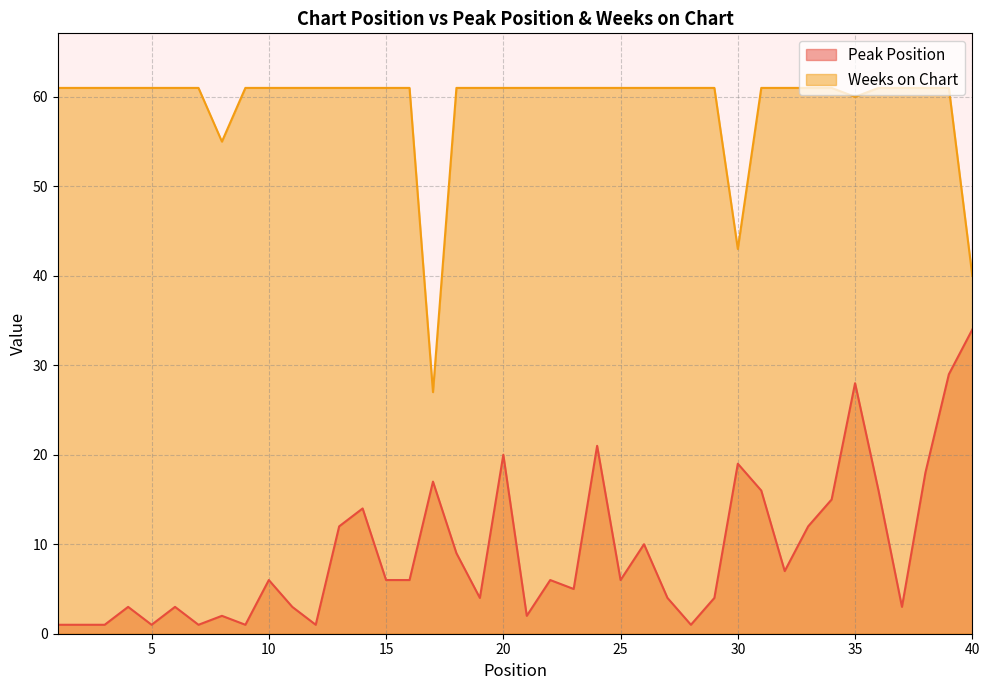

The Peak Position series shows 15 at 35. True or false?

False